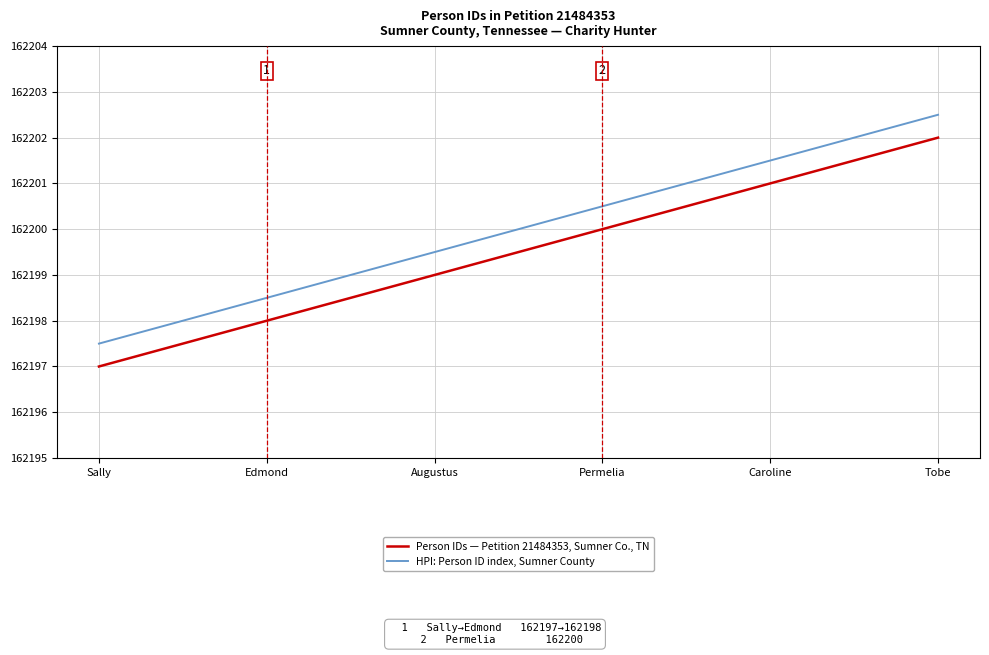

List the series in order of their overall mean, highest first.

HPI: Person ID index, Sumner County, Person IDs — Petition 21484353, Sumner Co., TN